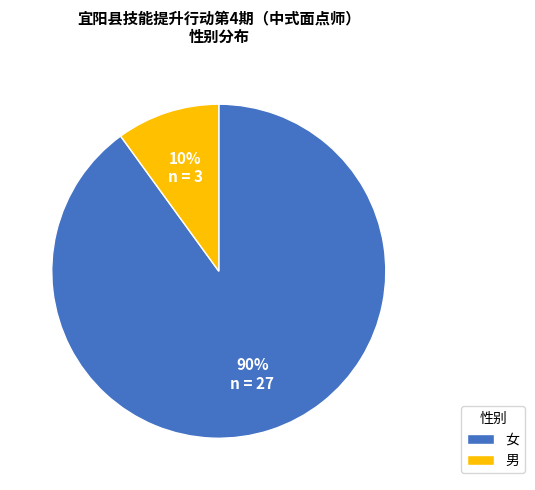

Which category accounts for the majority?

女